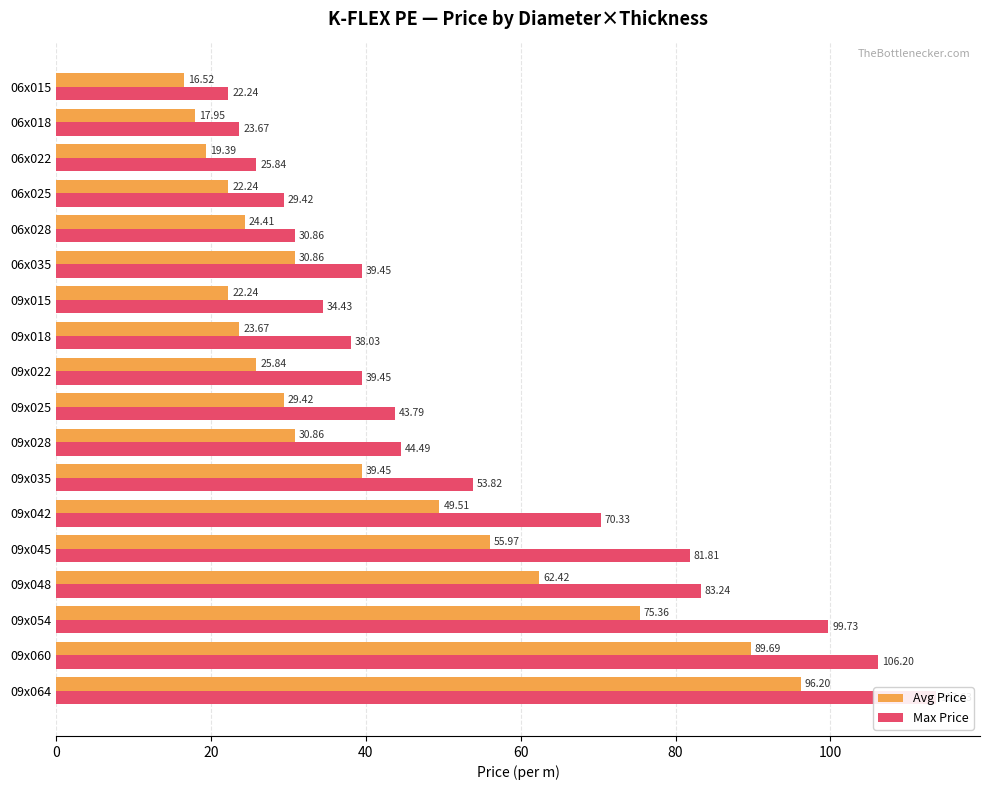

Does the chart contain stacked bars?

No